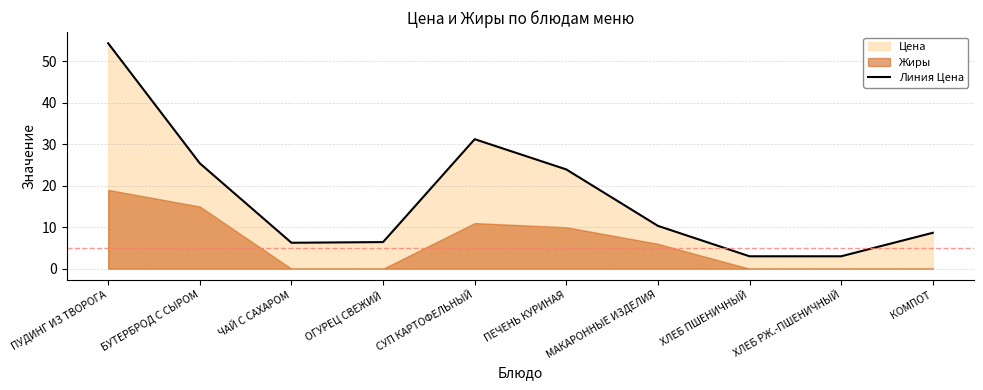

Which category has the lowest value across all series?

ХЛЕБ ПШЕНИЧНЫЙ